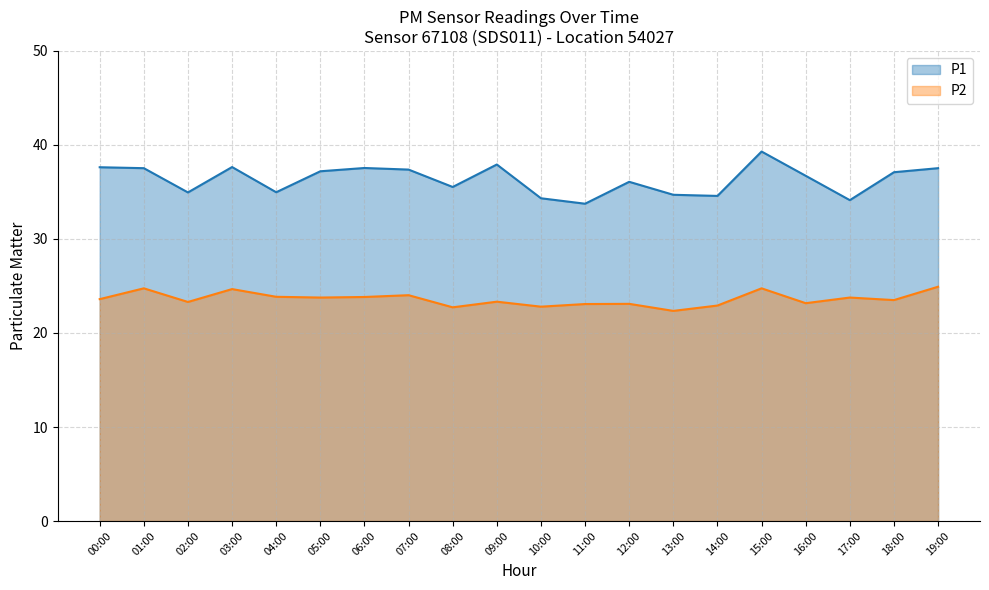

What is the difference between the highest and lowest values at 01:00?

12.8